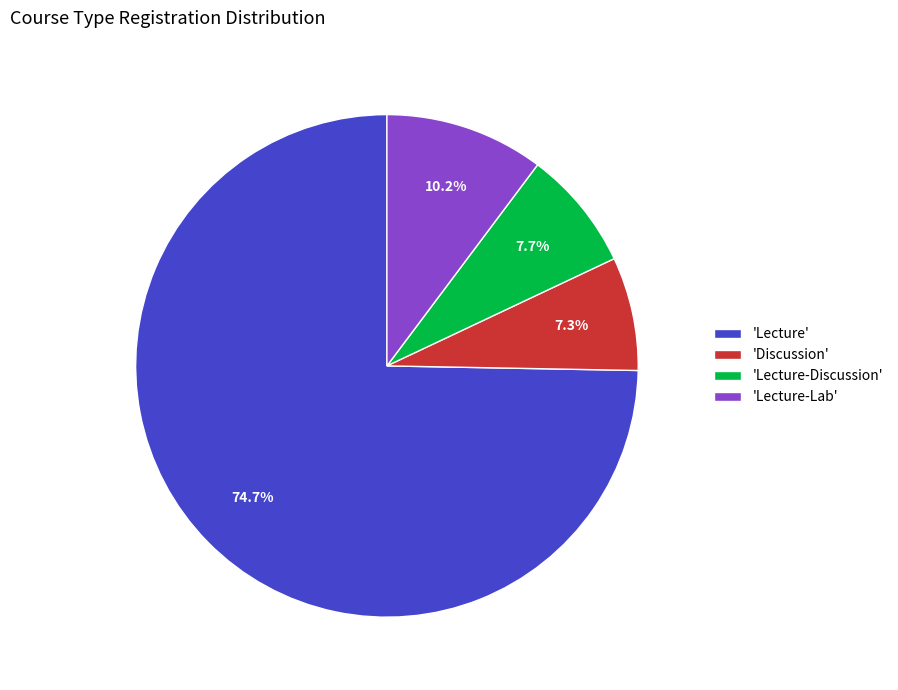

To the nearest percent, what is the average slice percentage?

25%